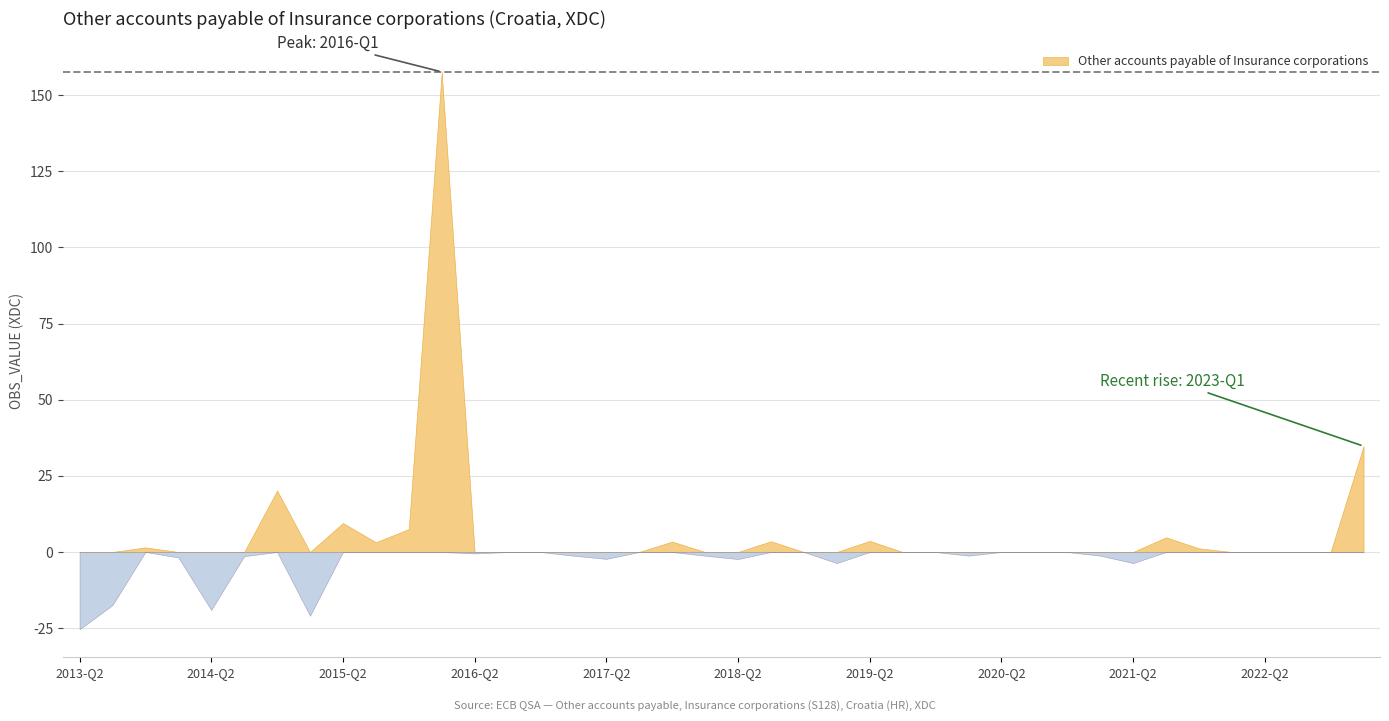

How many lines are shown in the chart?

1